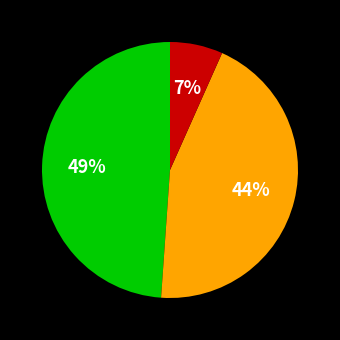

Is there a majority slice in this chart?

No